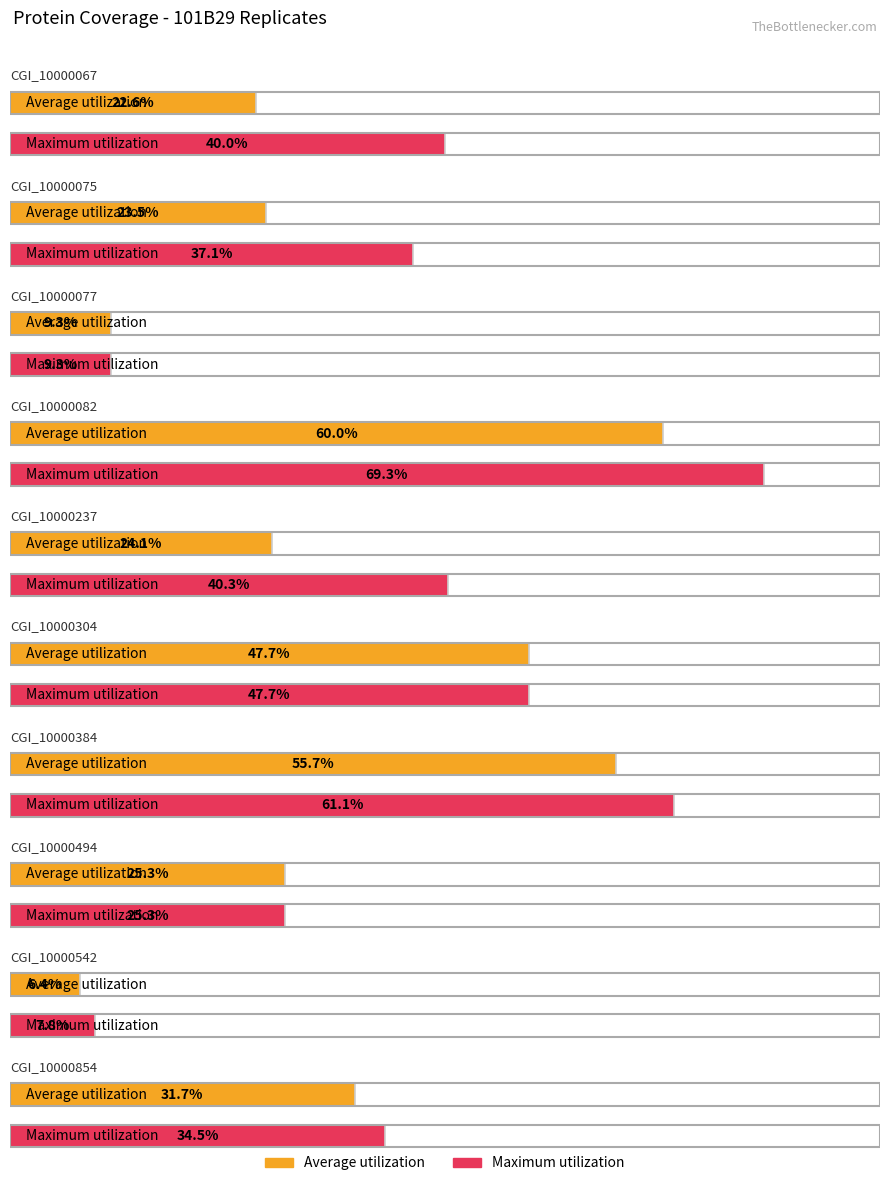

What is the difference between the Maximum utilization values at CGI_10000067 and CGI_10000304?

7.7